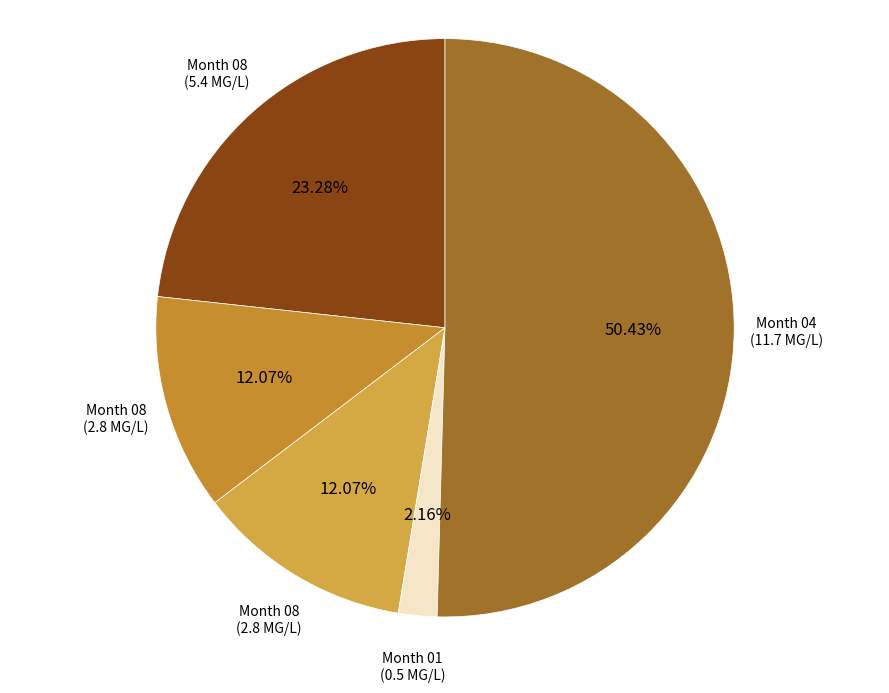

How many segments does this pie chart have?

5